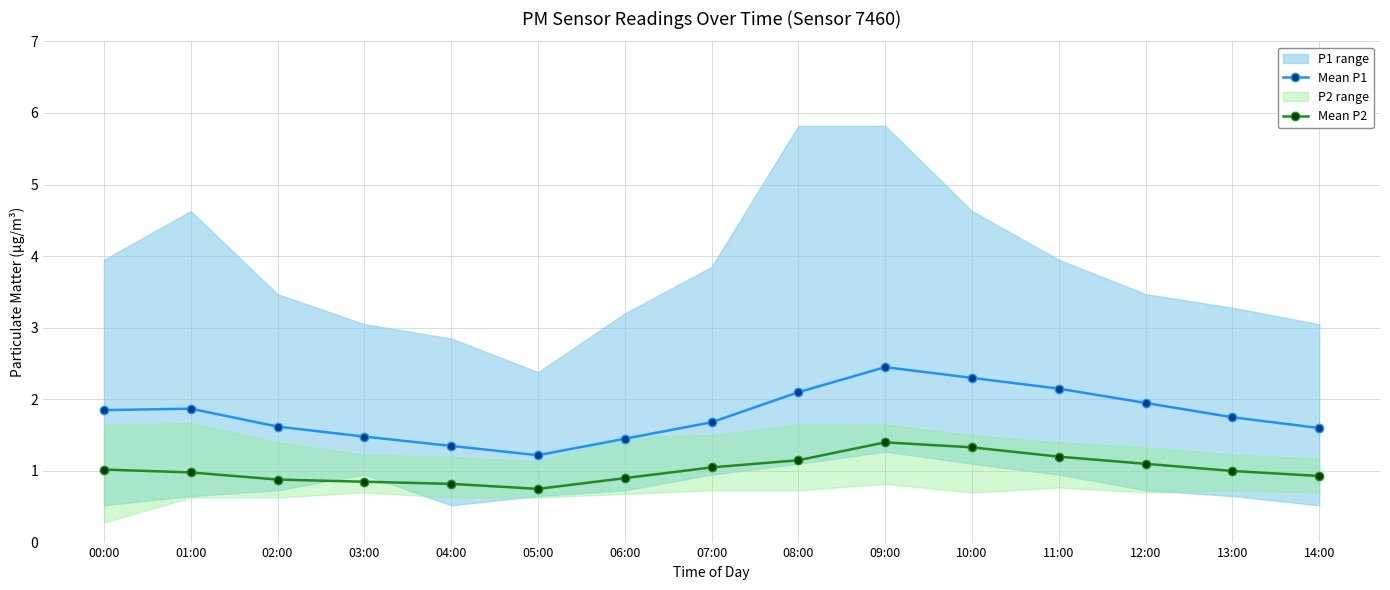

What is the total value across all series at 10:00?

3.6